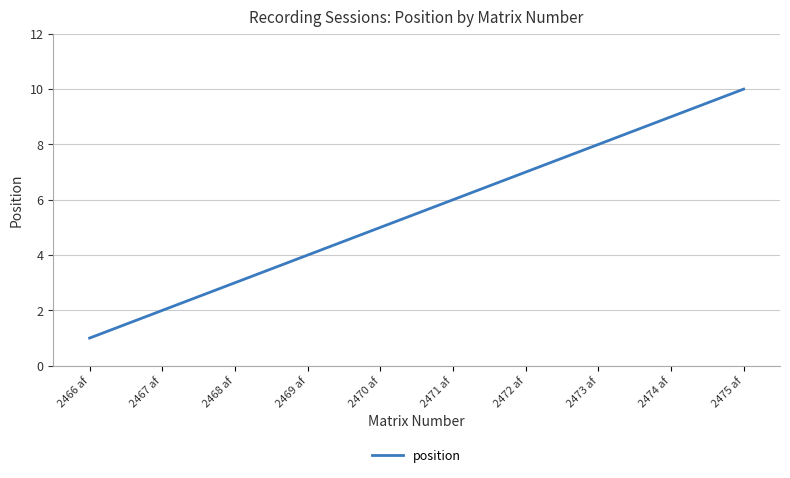

Rank the categories by value from highest to lowest.

2475 af, 2474 af, 2473 af, 2472 af, 2471 af, 2470 af, 2469 af, 2468 af, 2467 af, 2466 af